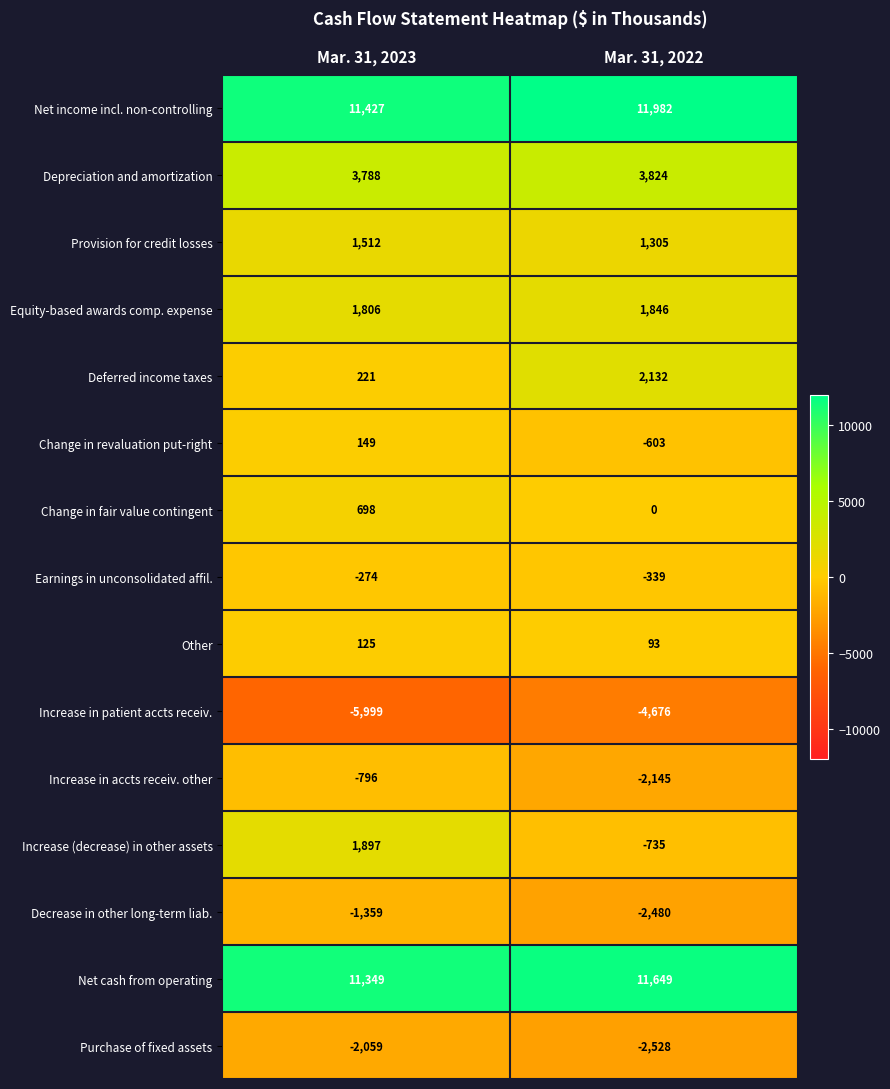

Where is Provision for credit losses nearest to the value 1408?

Mar. 31, 2022